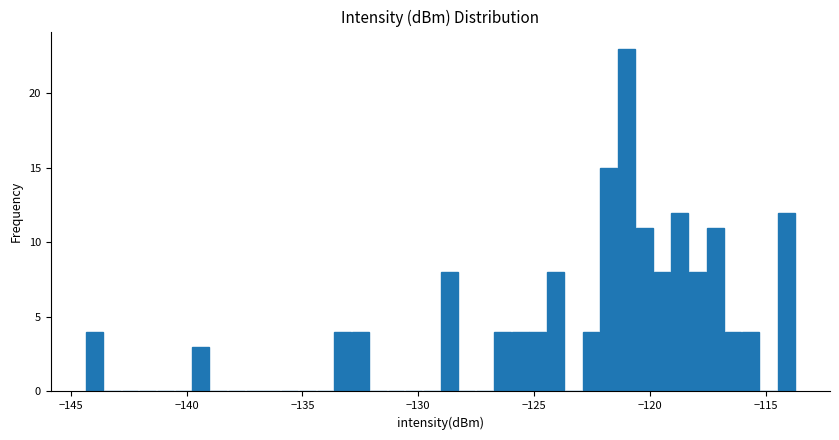

Read against the x-axis, roughly where is the centre of the tallest bar?

-121.0